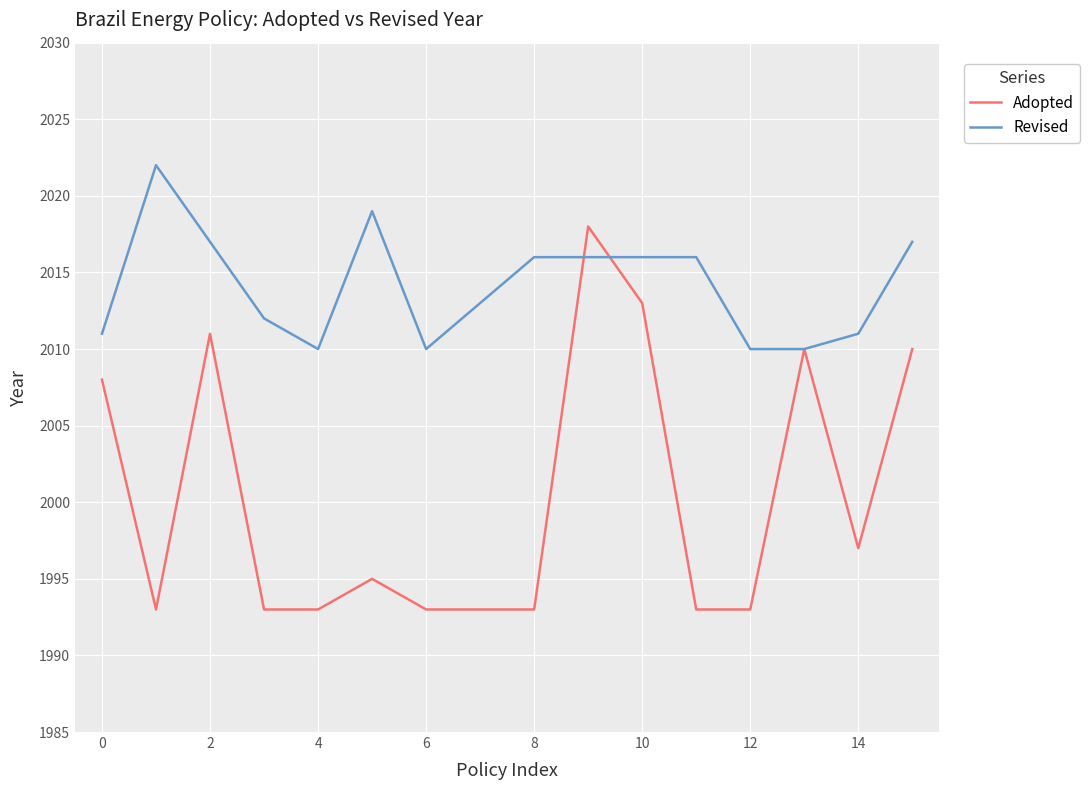

The Adopted series shows 996 at 6. True or false?

False